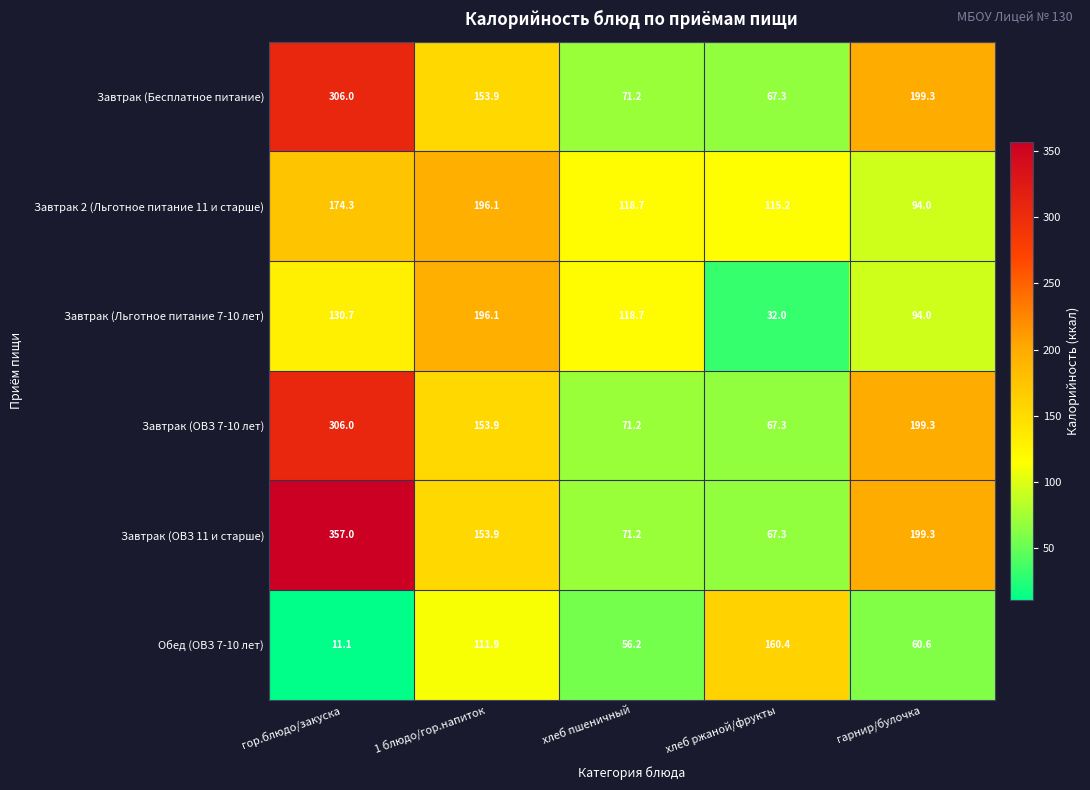

What is the minimum value shown in the chart?

11.1